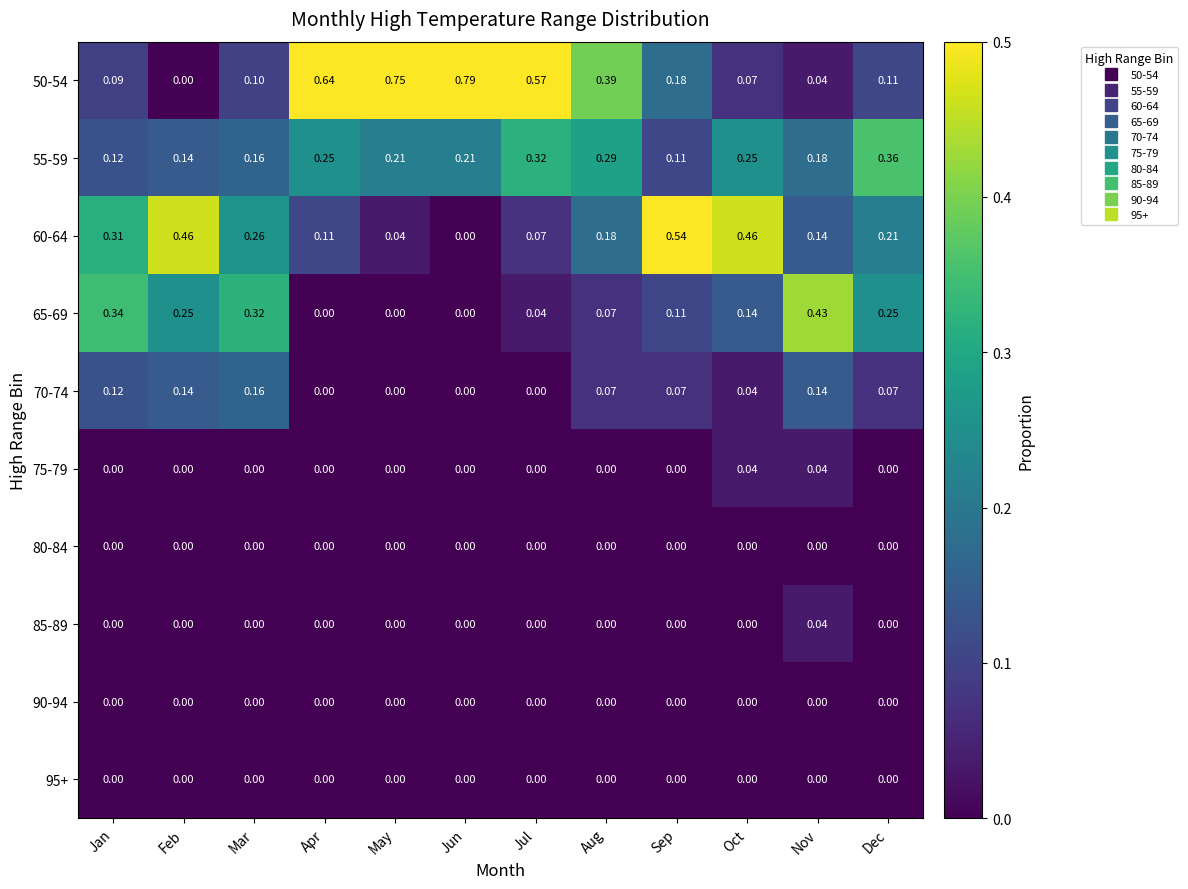

Count the number of data series in this chart.

10